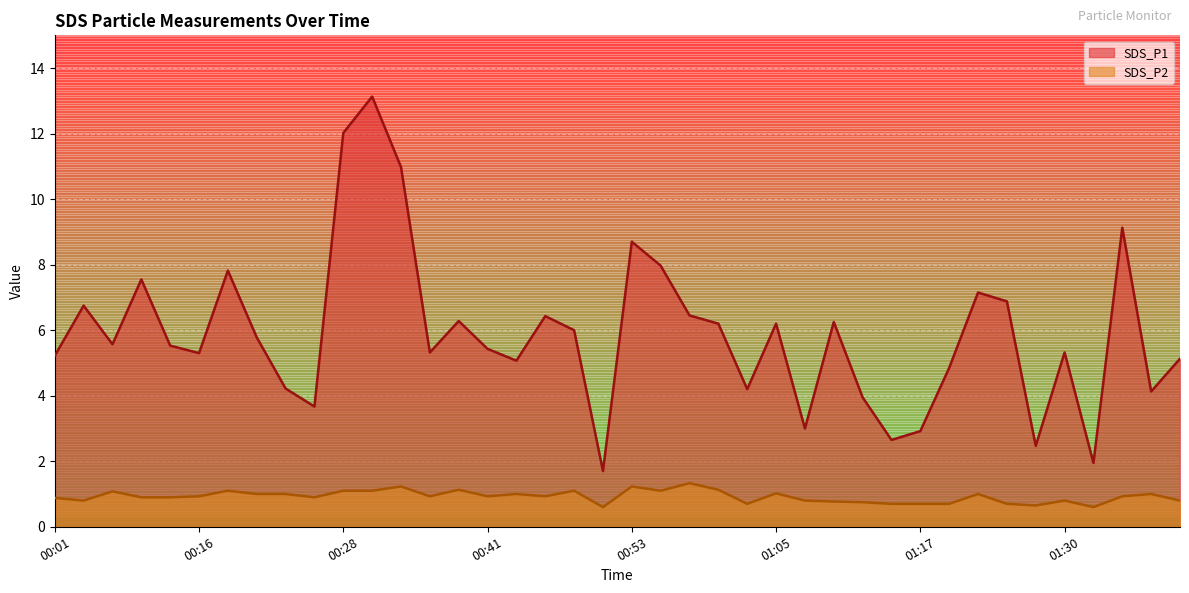

What is the sum of all SDS_P2 values?

37.0